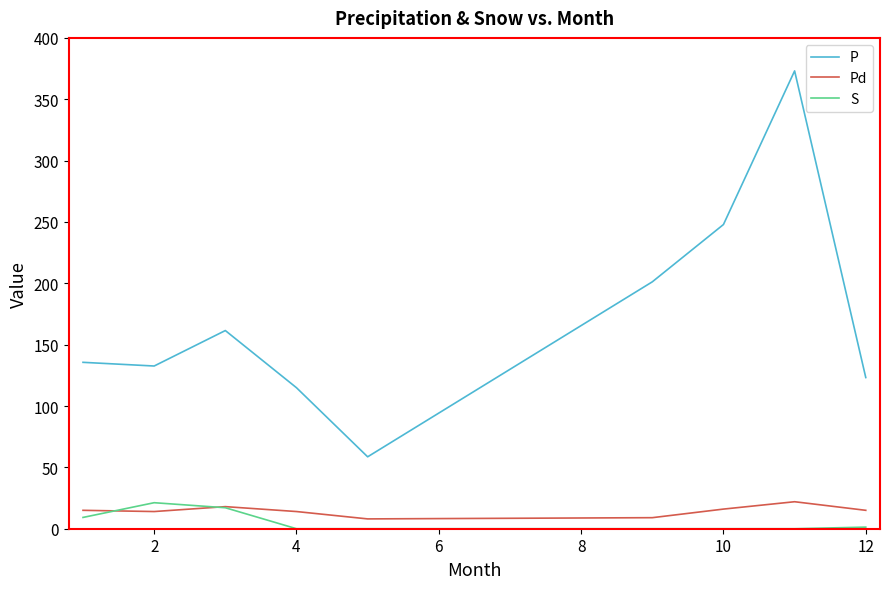

How many intersections are there between Pd and S?

2